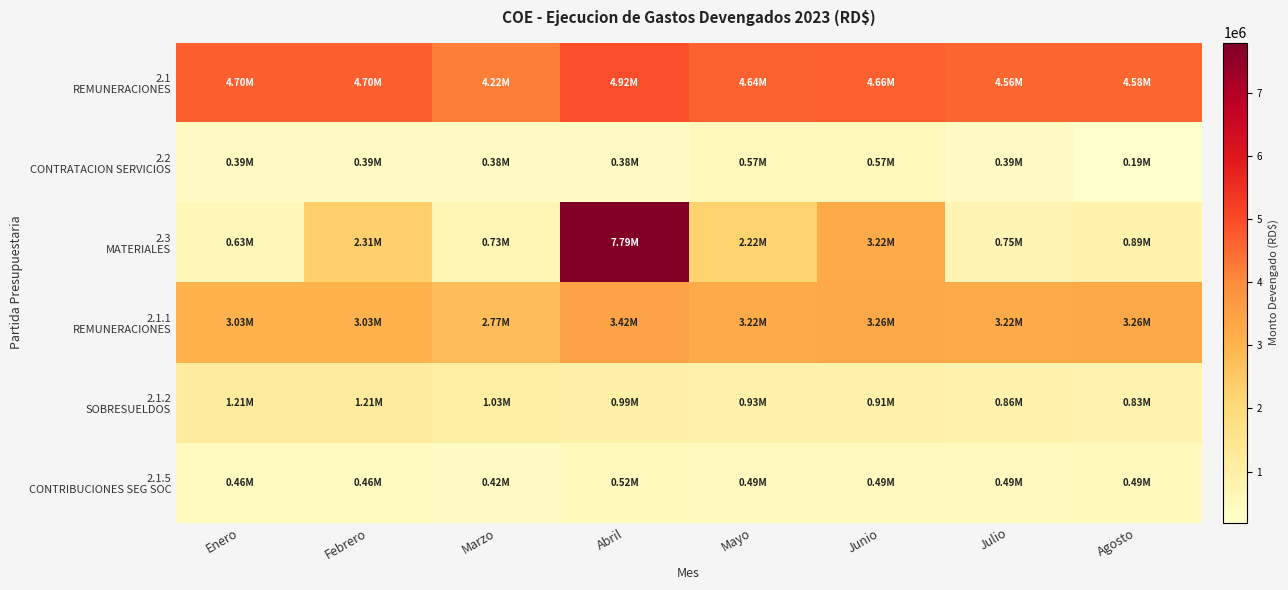

Which series has the largest total across all categories?

2.1 REMUNERACIONES